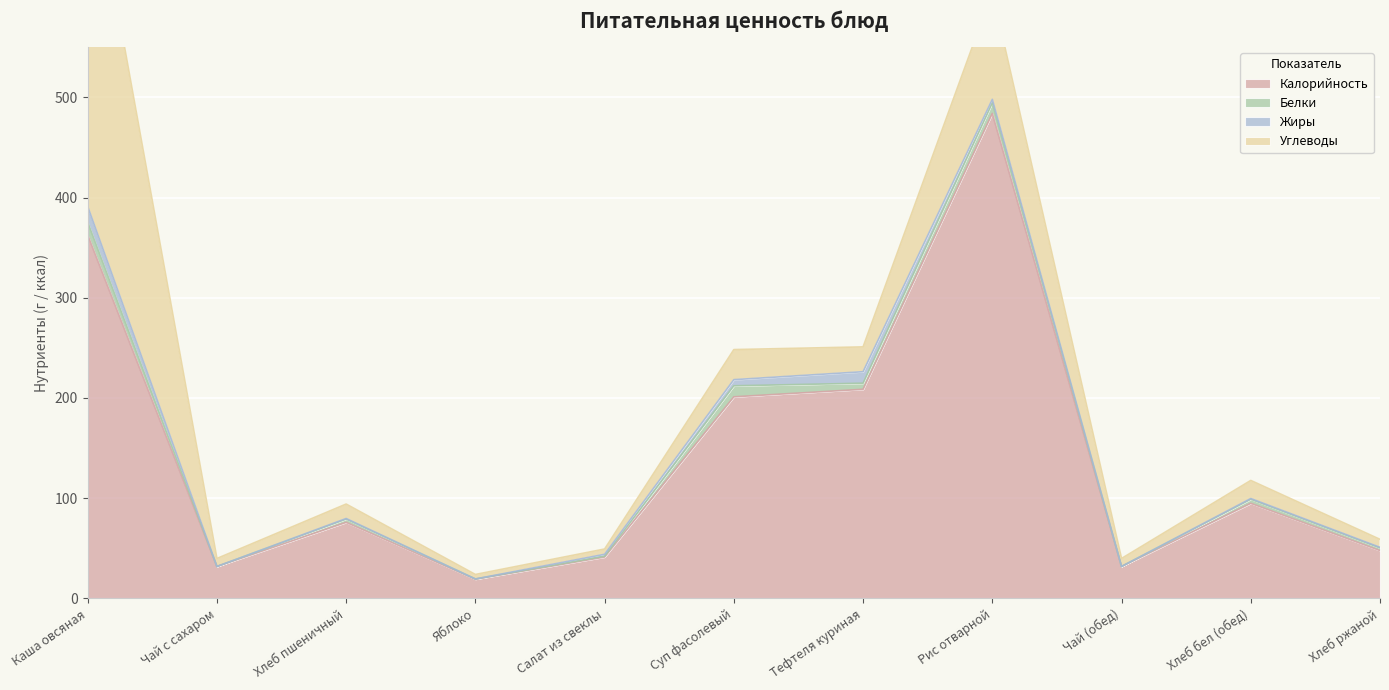

What is the difference between the maximum and minimum values in the Белки series?

12.8